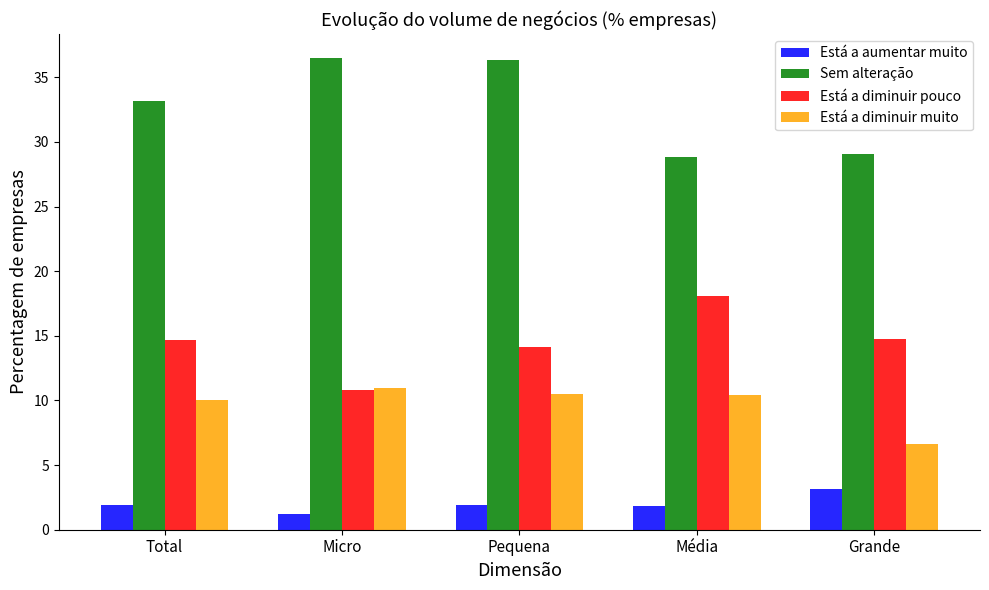

How many series are shown in this chart?

4